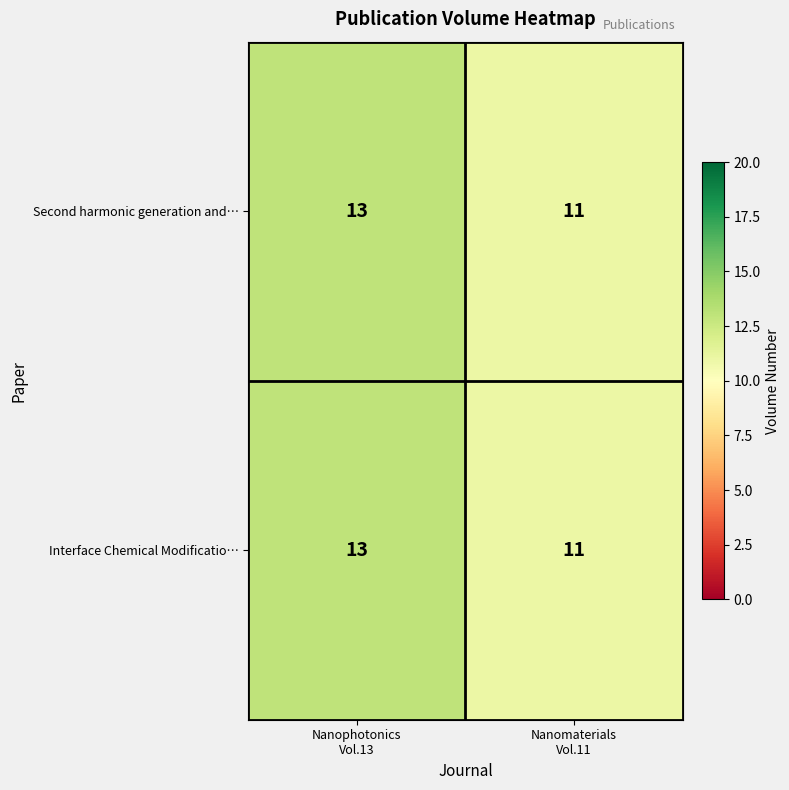

What is the sum of all Interface Chemical Modificatio… values?

24